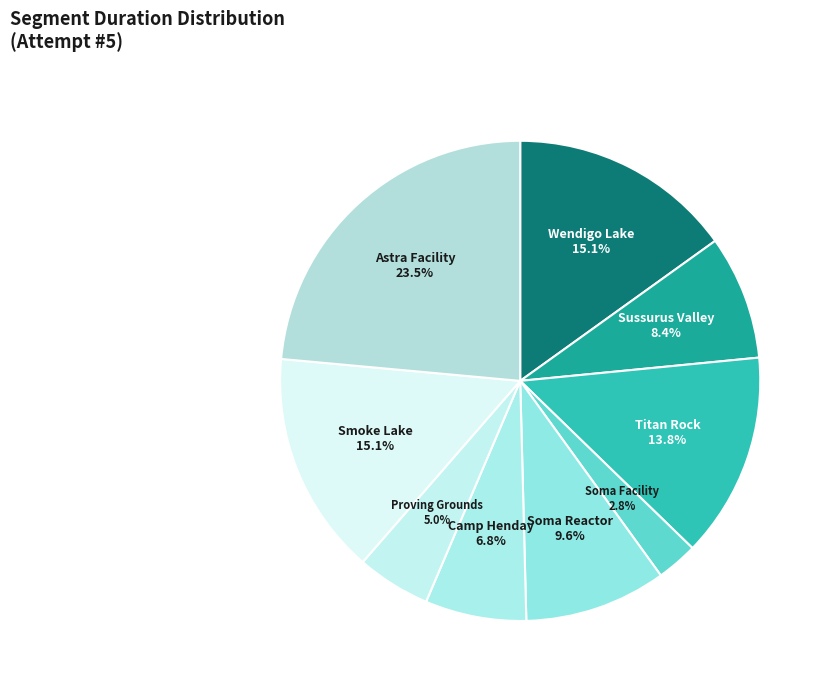

To the nearest percent, what is the difference between the Proving Grounds and Wendigo Lake slice percentages?

10%